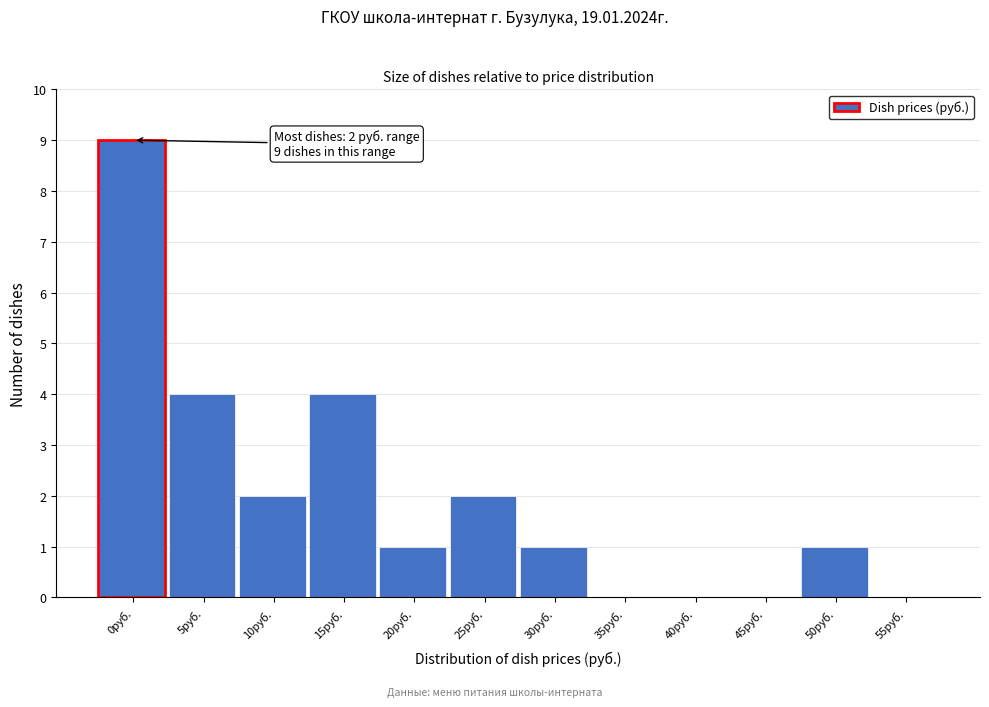

Reading right to left, transcribe all the data shown in this chart.

55руб.=0	50руб.=1	45руб.=0	40руб.=0	35руб.=0	30руб.=1	25руб.=2	20руб.=1	15руб.=4	10руб.=2	5руб.=4	0руб.=9